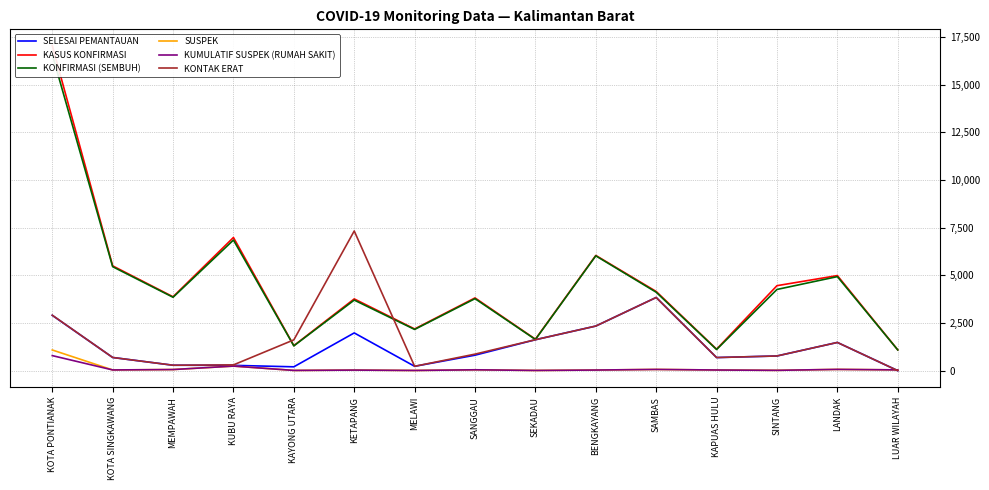

Which has a higher value, SINTANG or SAMBAS?

SAMBAS